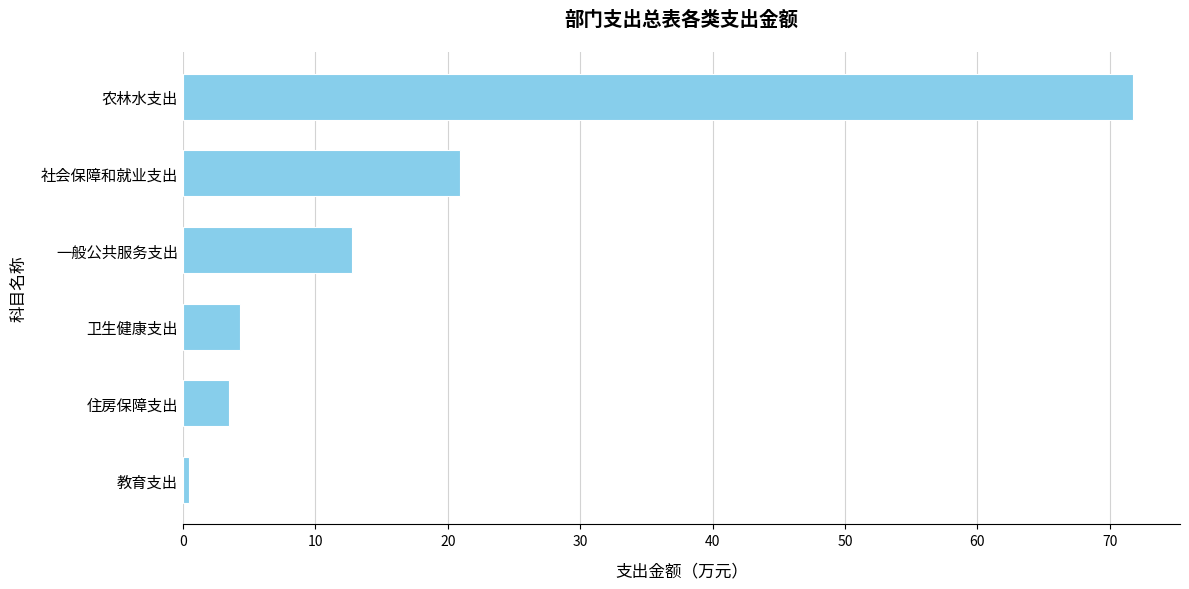

What is the average value?

18.9